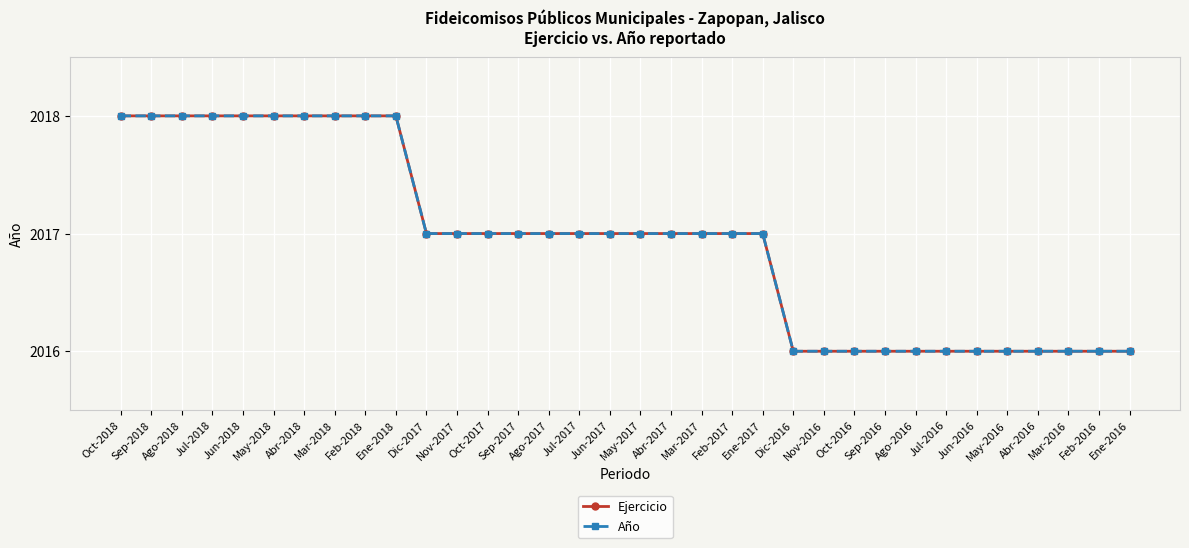

What is the label of the 3rd point from the left?

Ago-2018